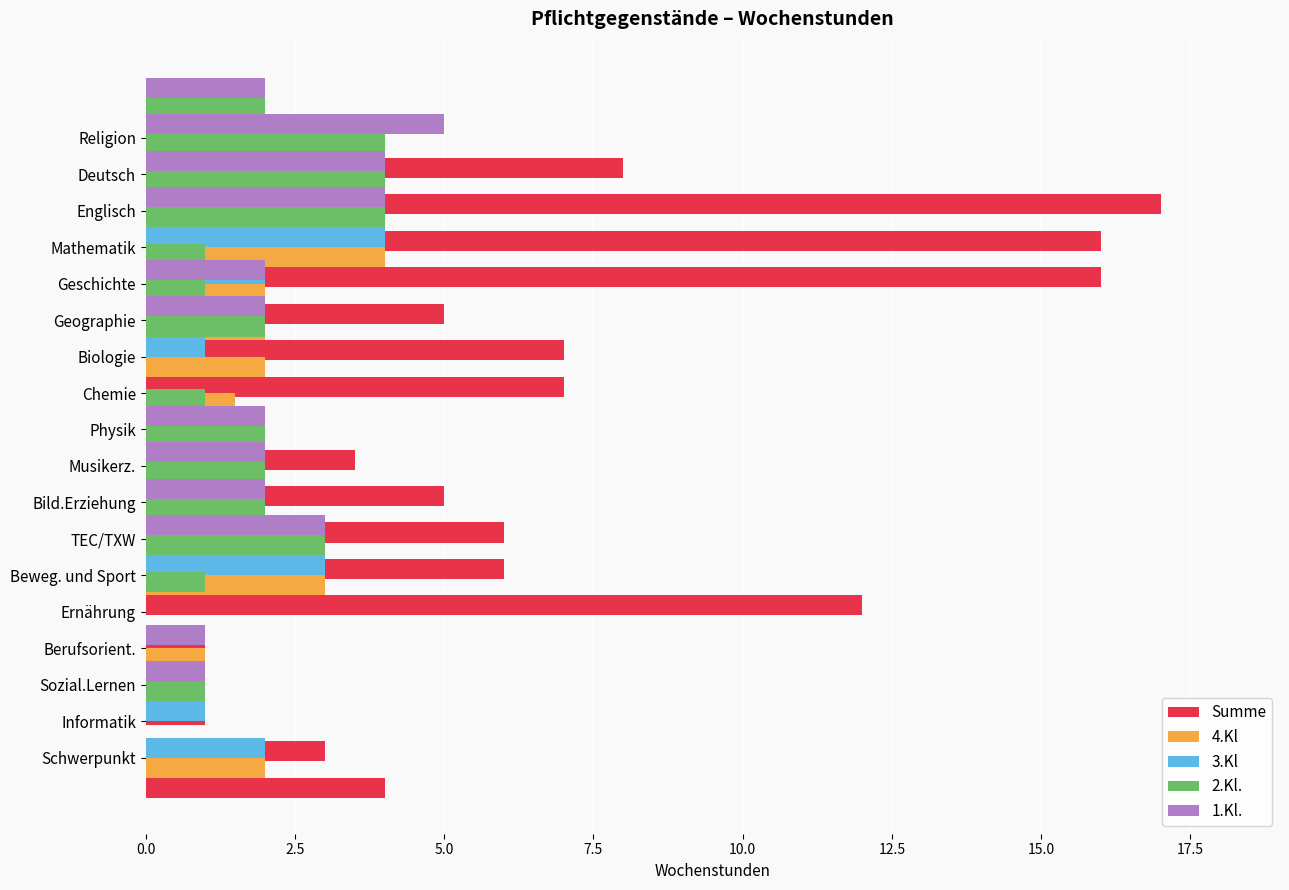

True or false: 4.Kl has a value of -1.3 at 16.

False